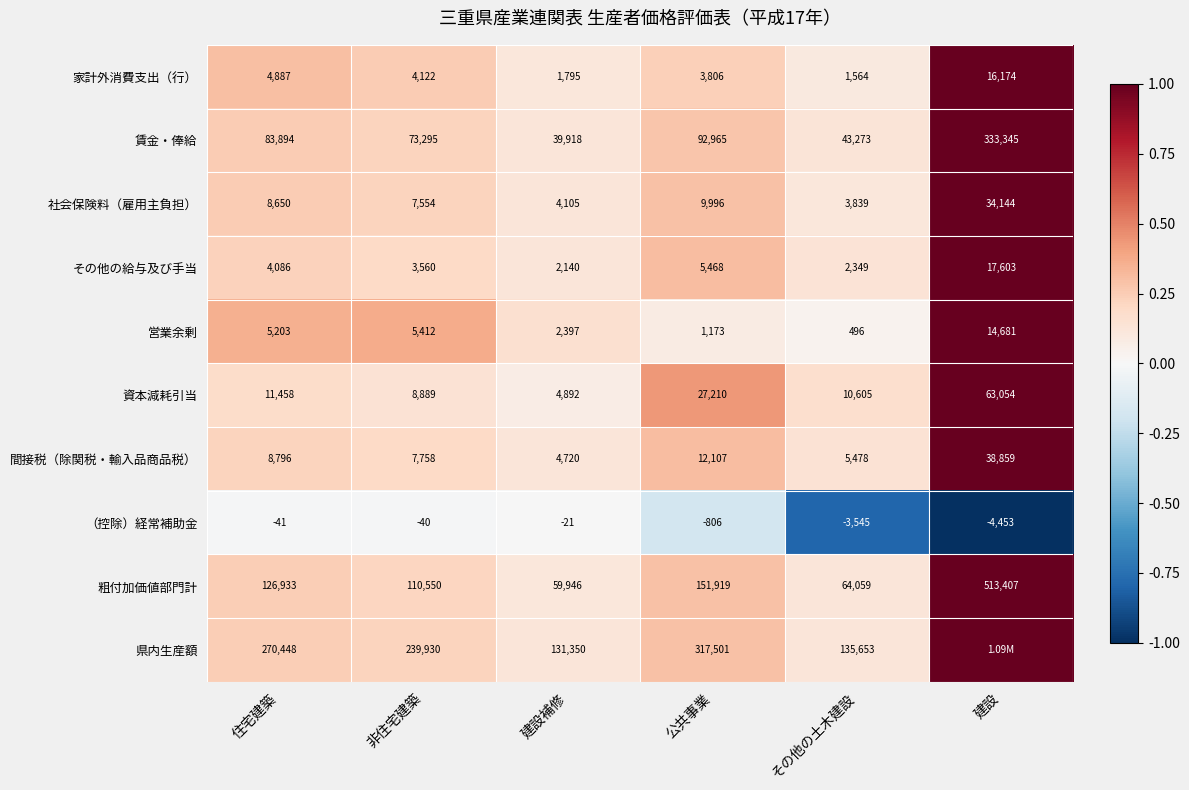

What is the difference between the highest and lowest values at 非住宅建築?

239970